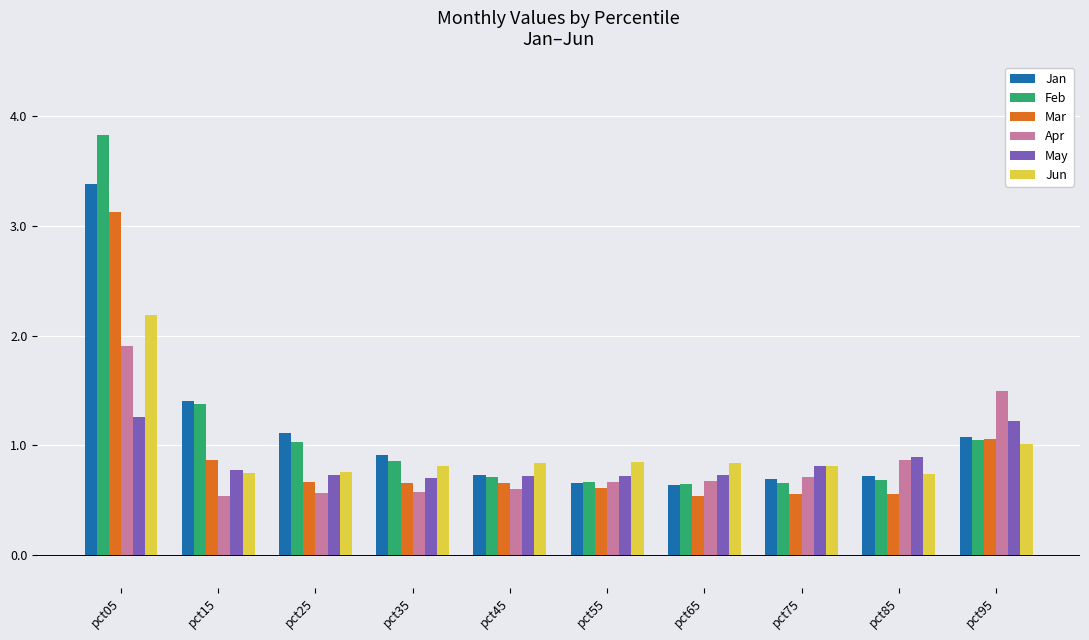

At which category is the sum across all series the highest?

pct05